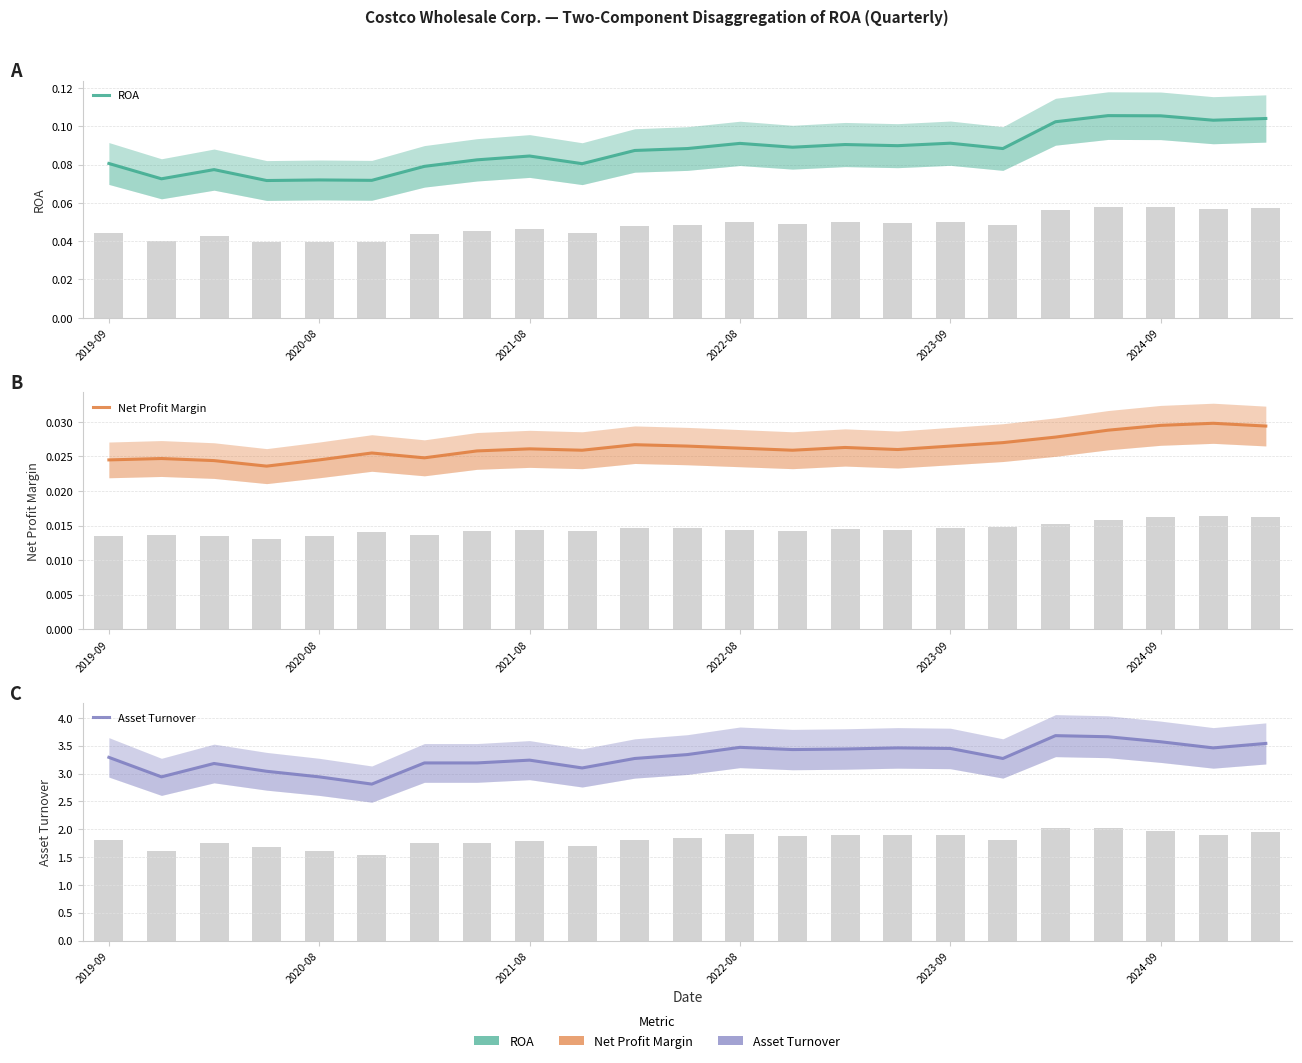

What position from the left is 2024-09?

21